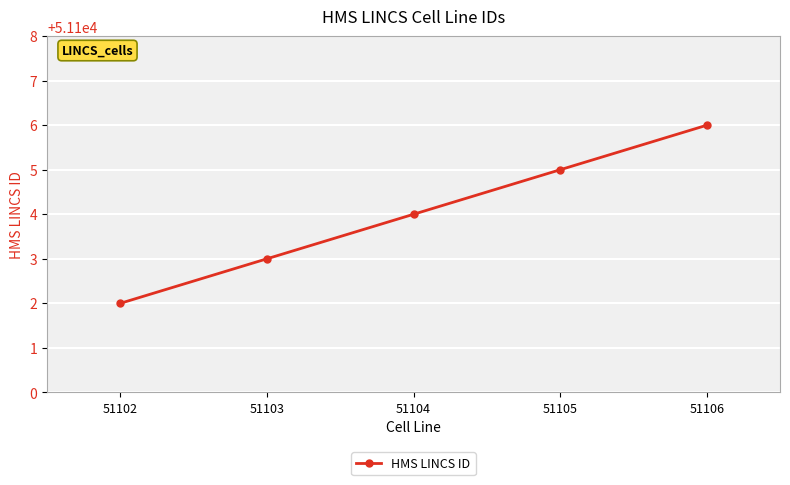

How many values are below 51104?

2